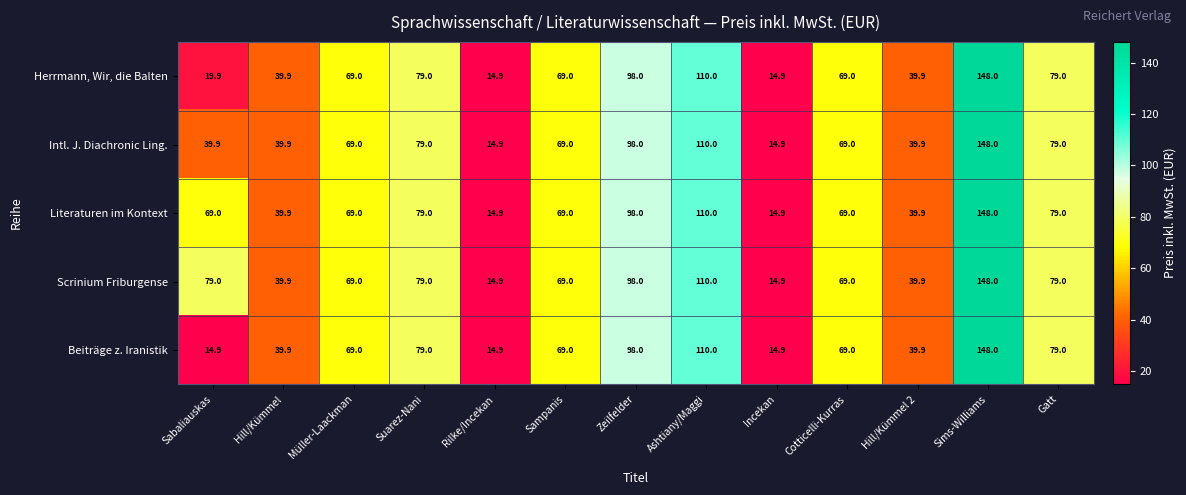

Count the number of data series in this chart.

5